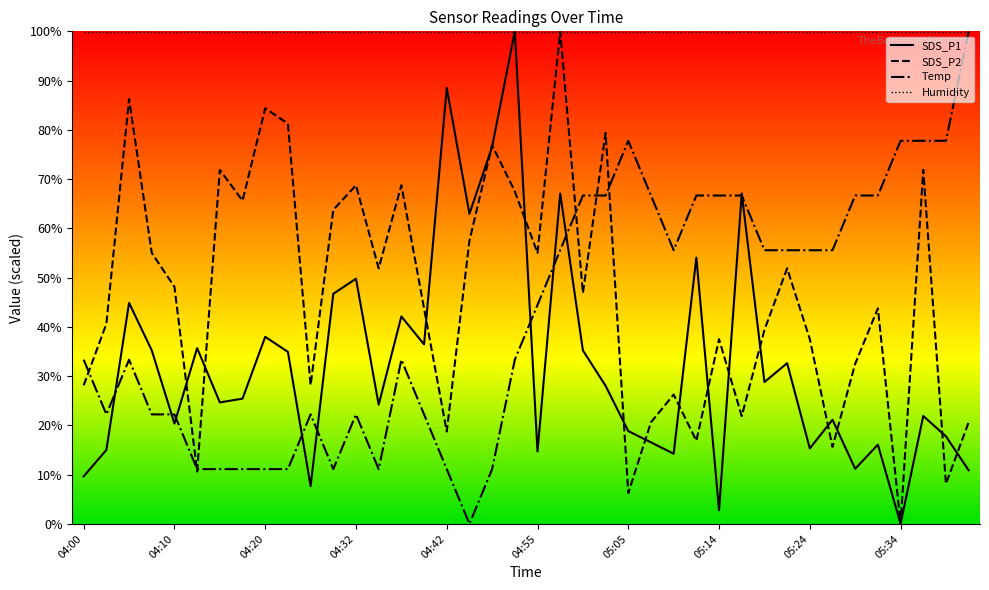

What is the lowest value of the Humidity series?

99.9